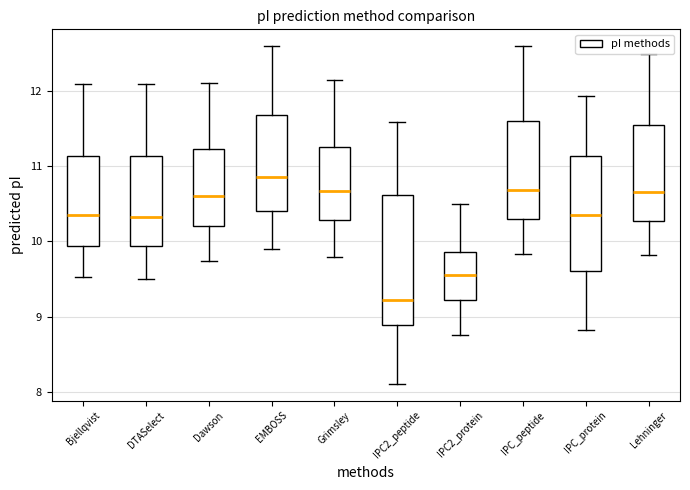

Where is the lower edge of the box for DTASelect on the y-axis? The values are not printed on the chart, so give them approximately, as read against the axis.

9.9